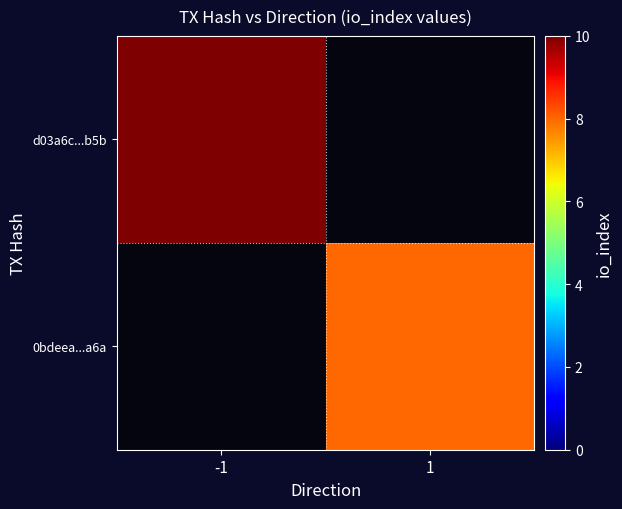

At which label does 0bdeea...a6a reach its peak?

-1